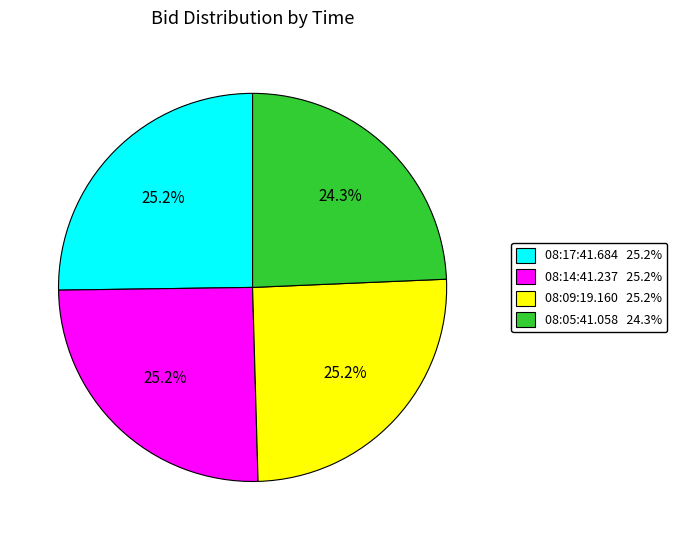

Which has a higher value, 08:14:41.237 25.2% or 08:05:41.058 24.3%?

08:14:41.237 25.2%